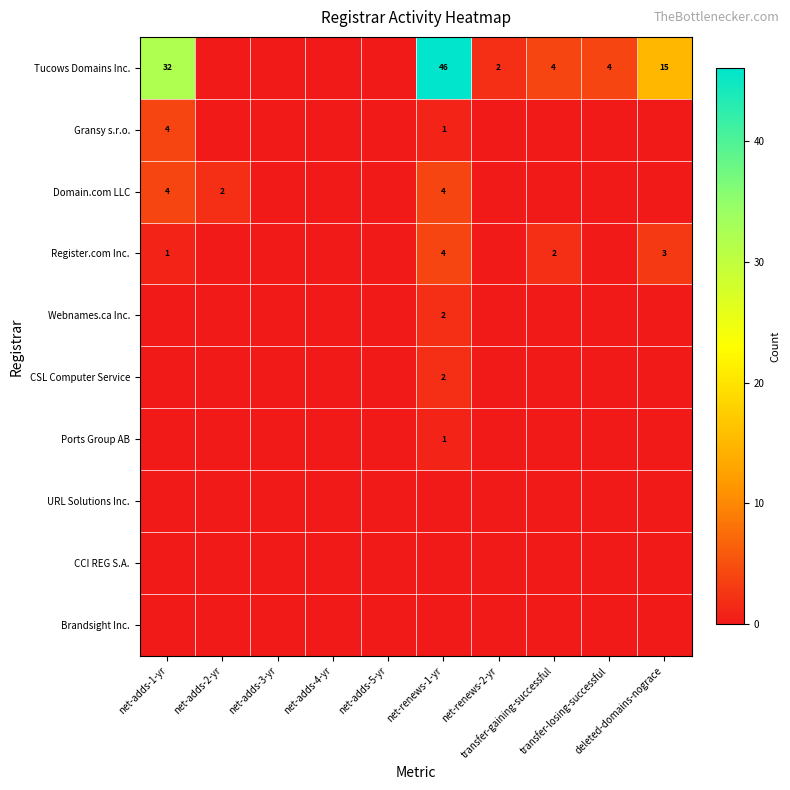

Between net-adds-5-yr and transfer-gaining-successful, which series saw the biggest shift?

Tucows Domains Inc.